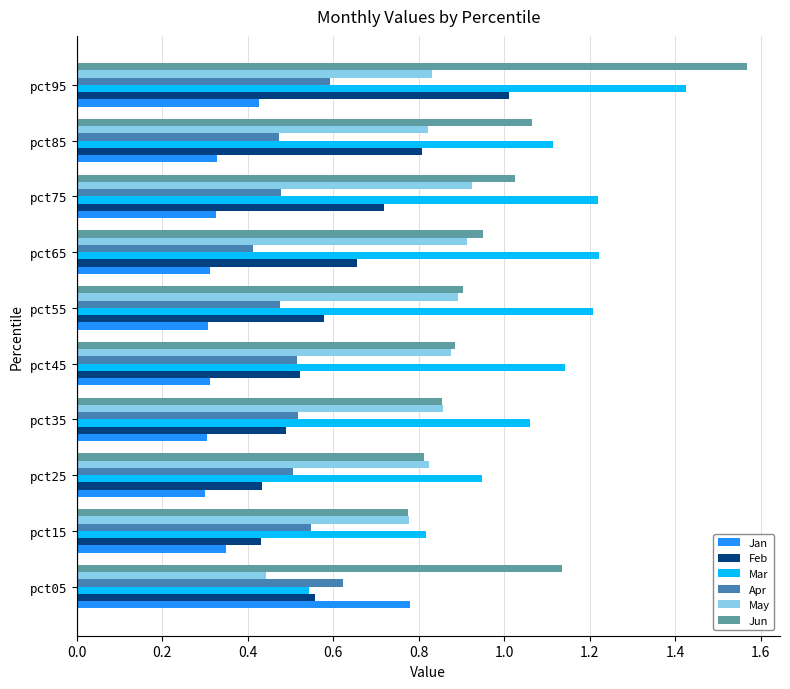

At which label is May closest to 0?

pct05